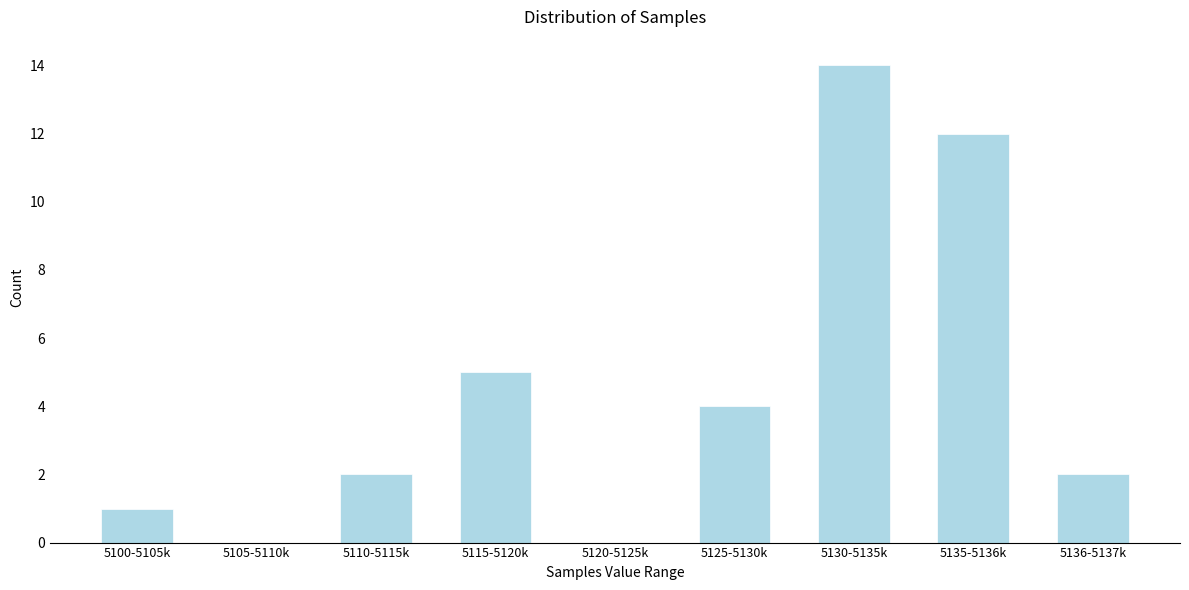

Reading left to right, transcribe all the data shown in this chart.

5100-5105k=1	5105-5110k=0	5110-5115k=2	5115-5120k=5	5120-5125k=0	5125-5130k=4	5130-5135k=14	5135-5136k=12	5136-5137k=2